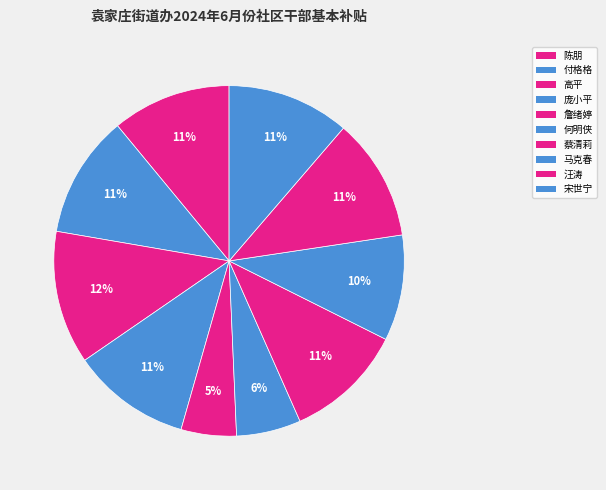

True or false: 詹绪婷 accounts for 5% of the total.

True